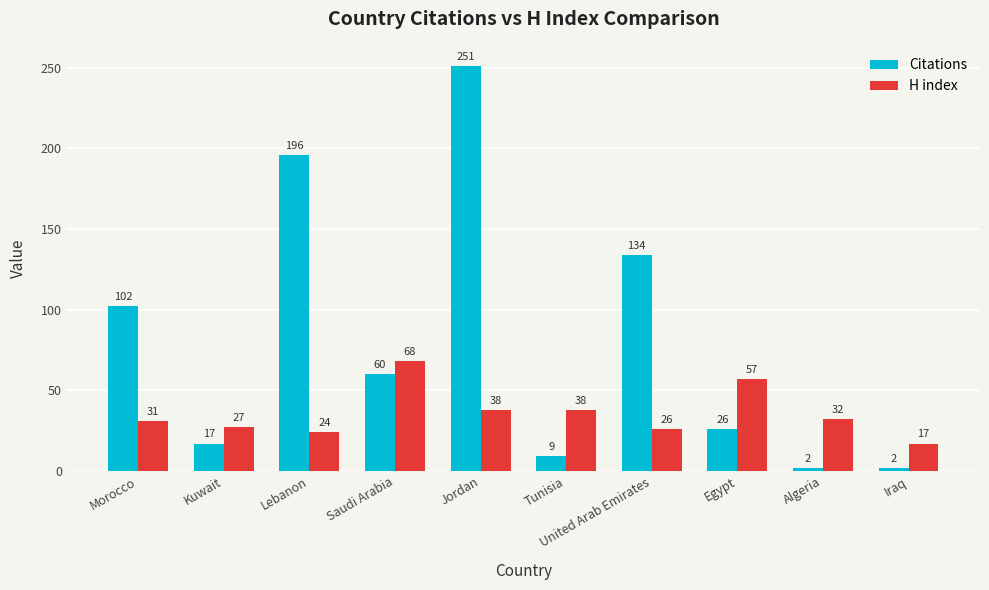

The Citations series shows 2 at Iraq. True or false?

True